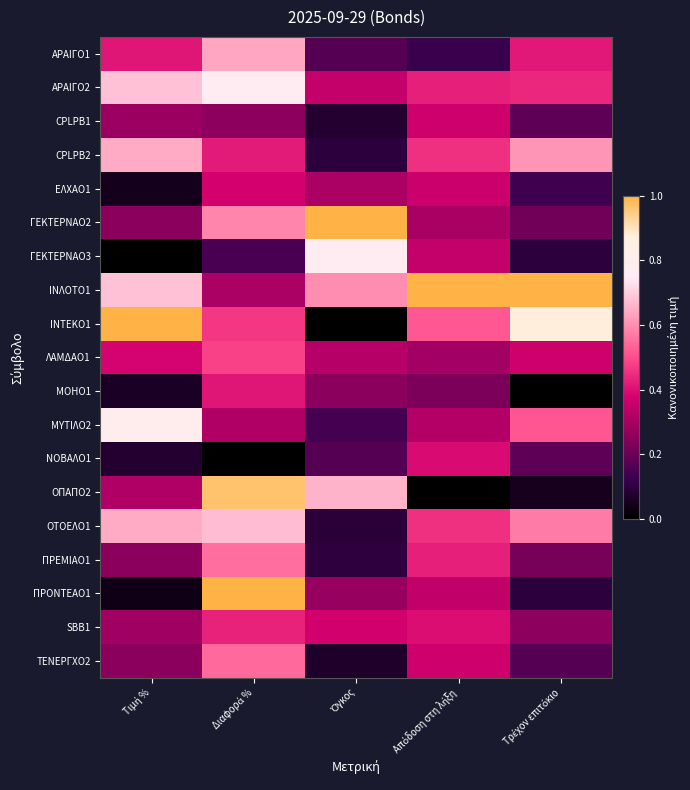

Which label corresponds to the smallest value in the chart?

Τιμή %